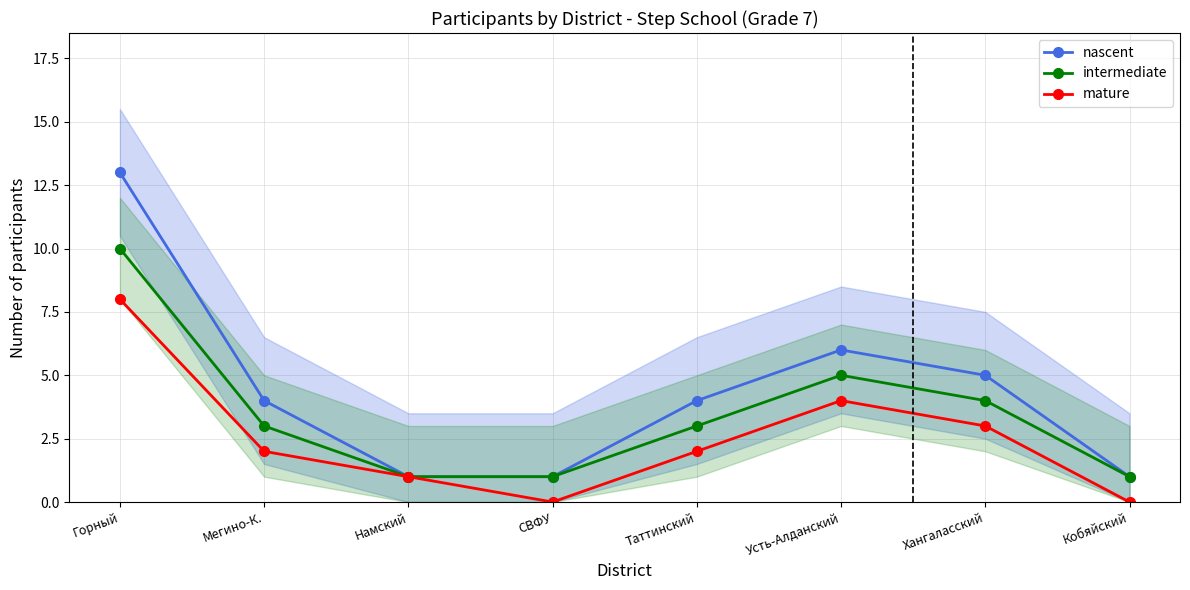

Which series has the widest spread of values?

nascent